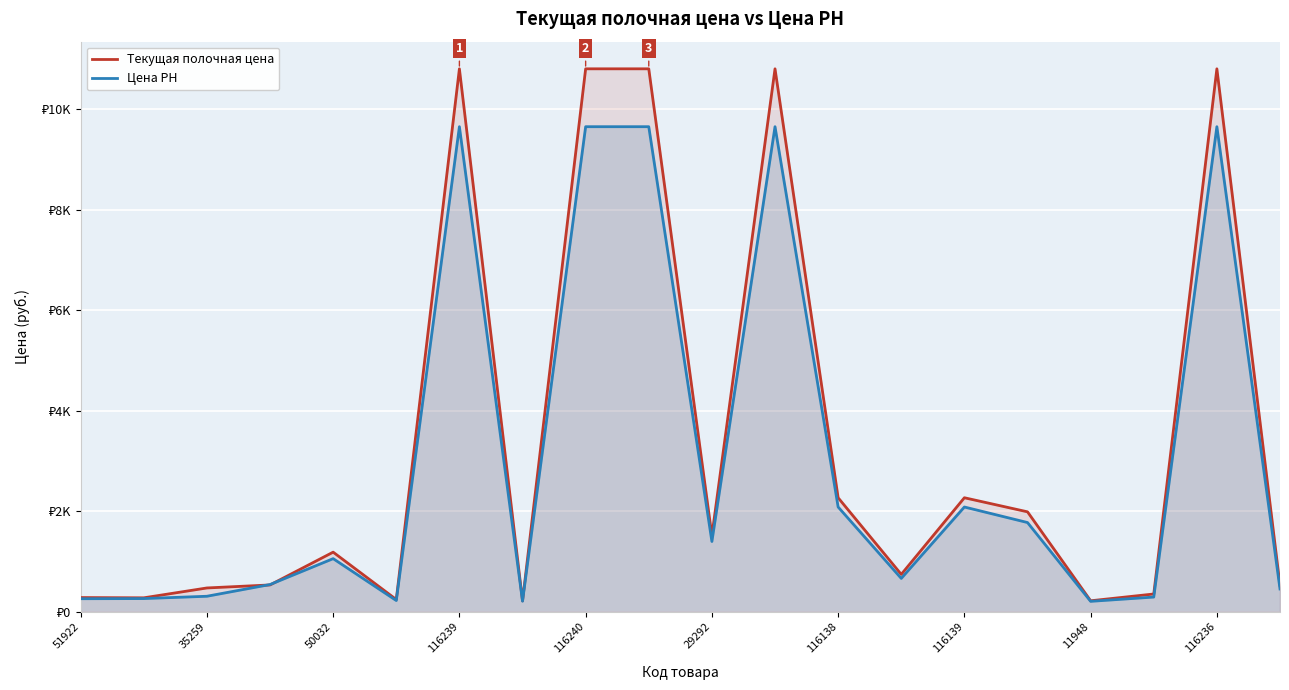

What is the difference between the maximum and minimum values in the Цена РН series?

9439